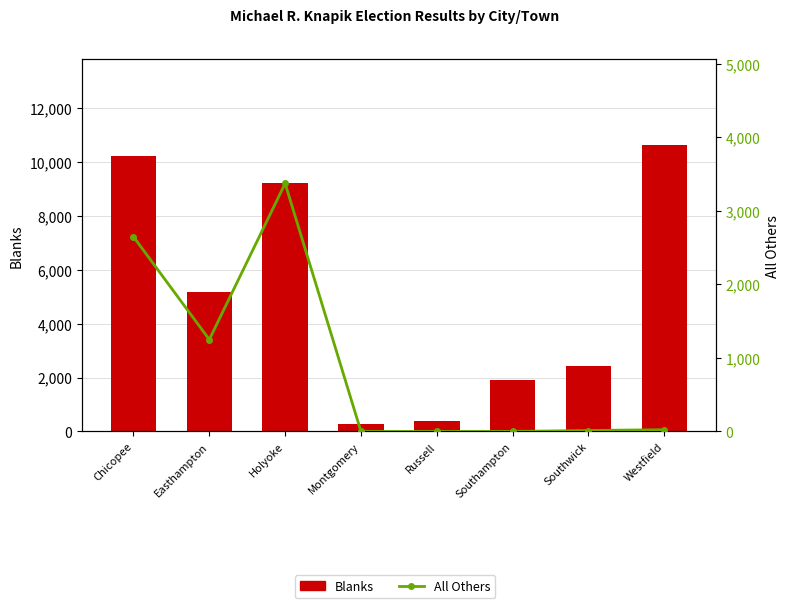

What is the lowest value of the Blanks series?

284